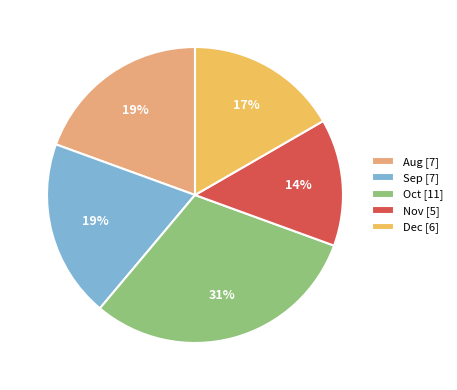

The Dec [6] slice represents 17% of the pie. True or false?

True